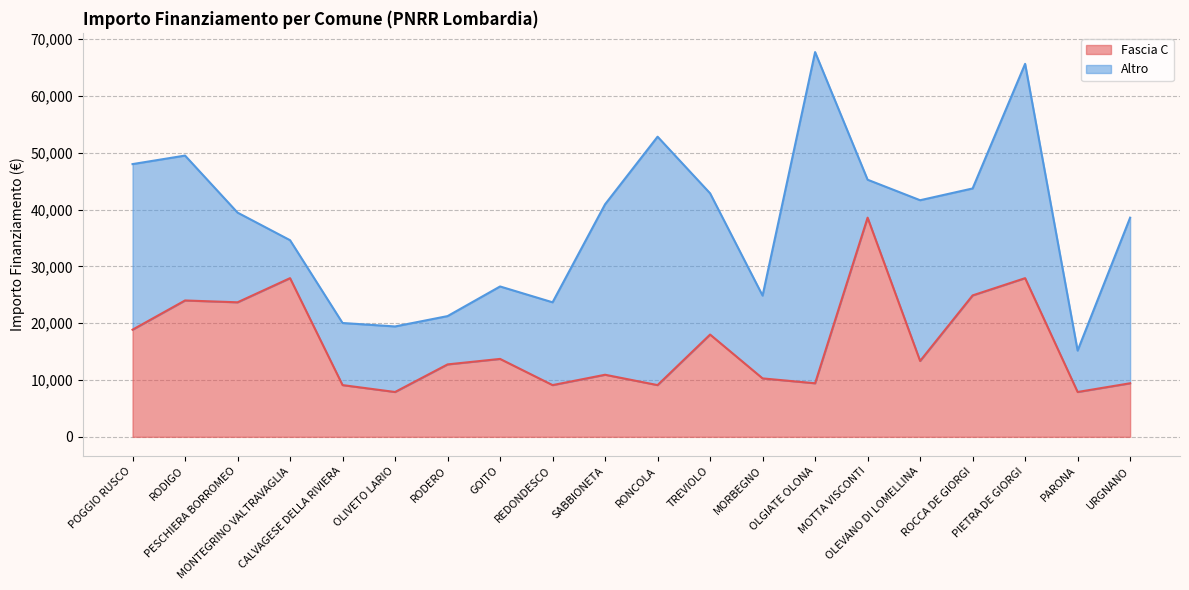

What is the change in value from OLIVETO LARIO to MOTTA VISCONTI?

+30674